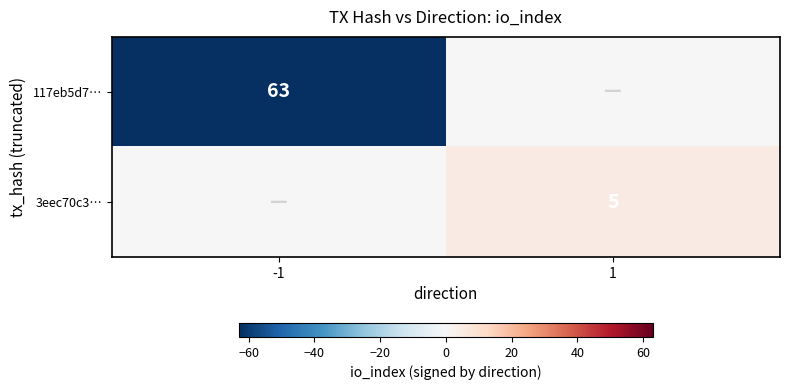

At how many categories does at least one series exceed -38?

2